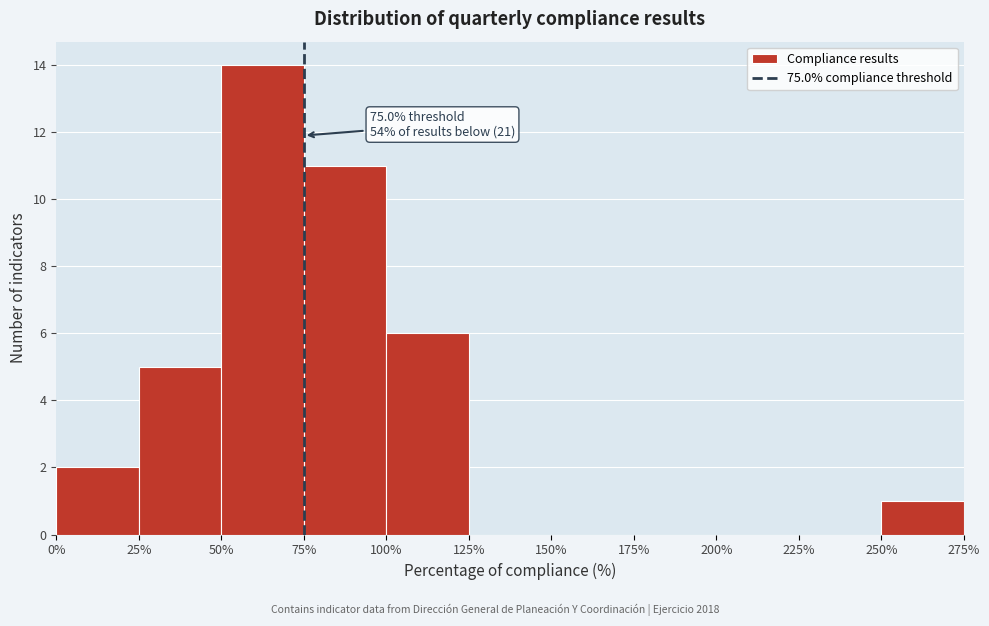

Which range on the x-axis has the tallest bar?

50% to 75%